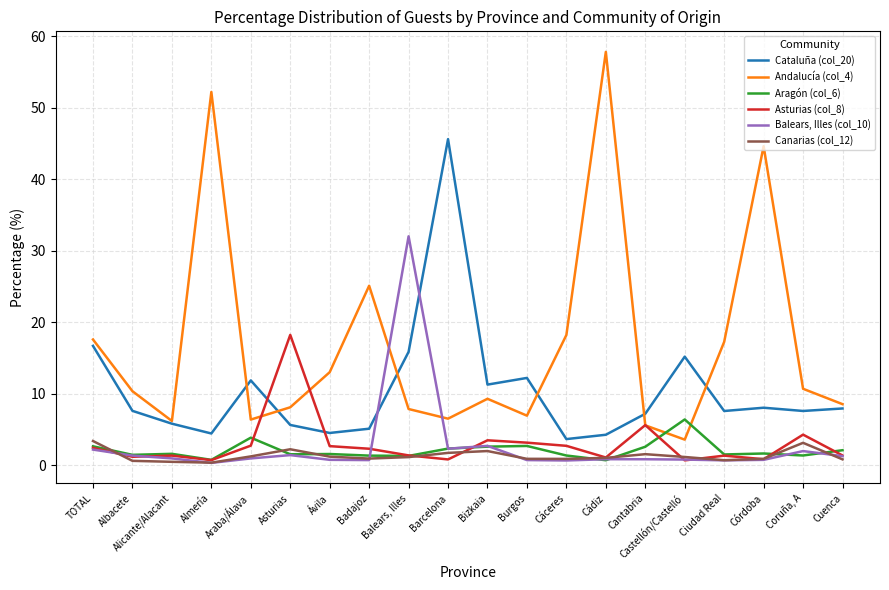

What is the average value of the Asturias (col_8) series?

2.9